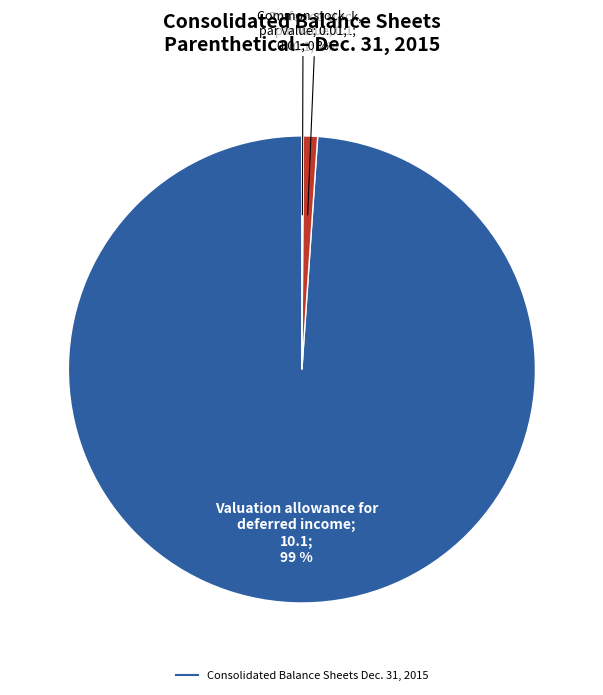

Does any single category account for the majority?

Yes